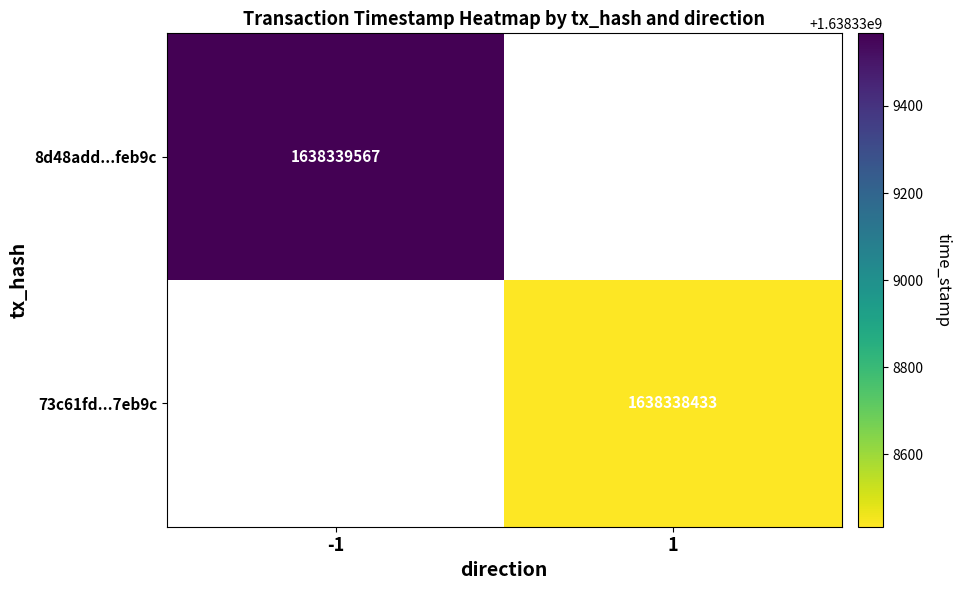

Between 0 and 1, which is larger?

1